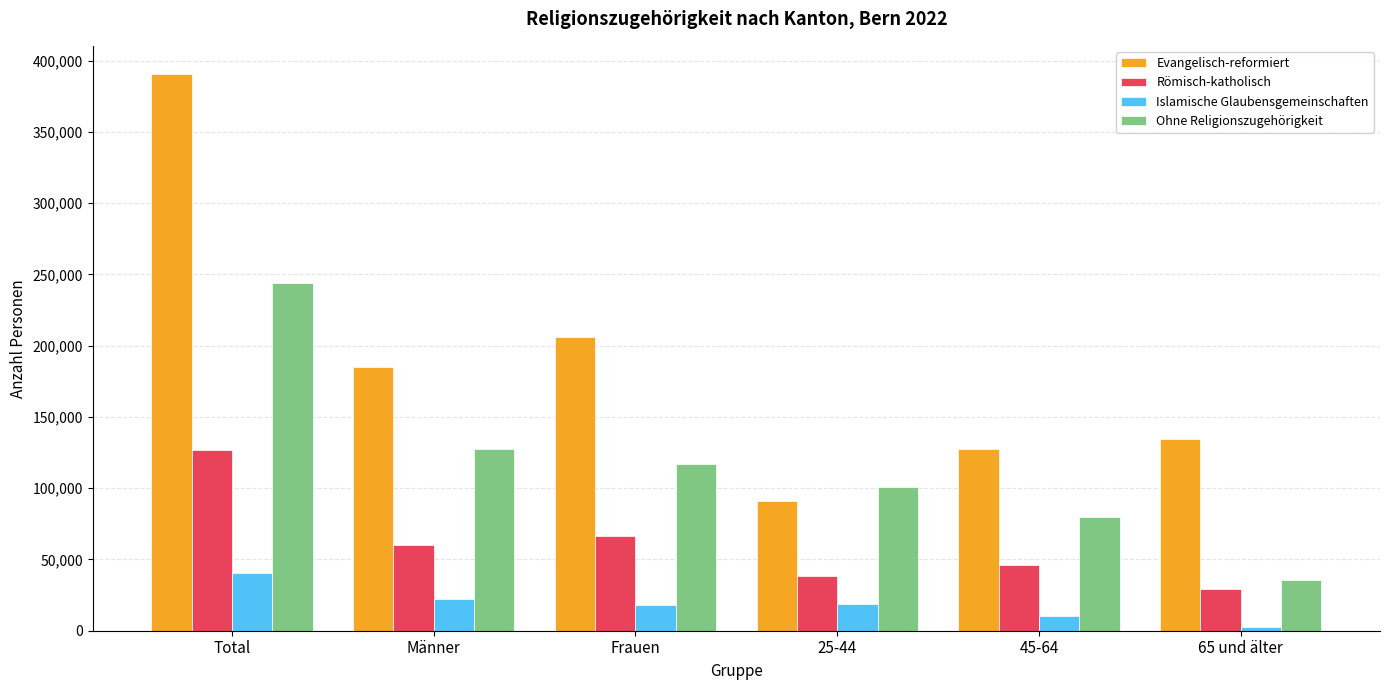

Is it true that Römisch-katholisch equals 29310.2 at 65 und älter?

True